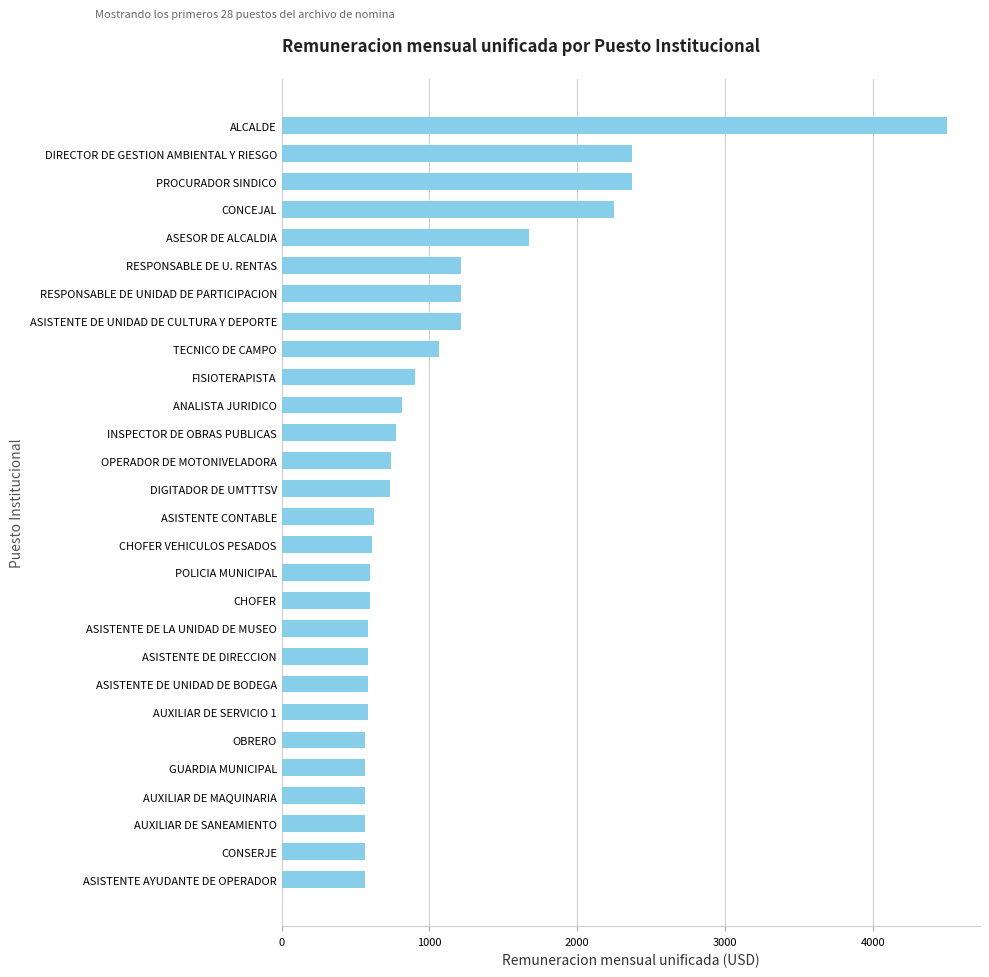

Are the bars grouped side by side (vs. stacked)?

No